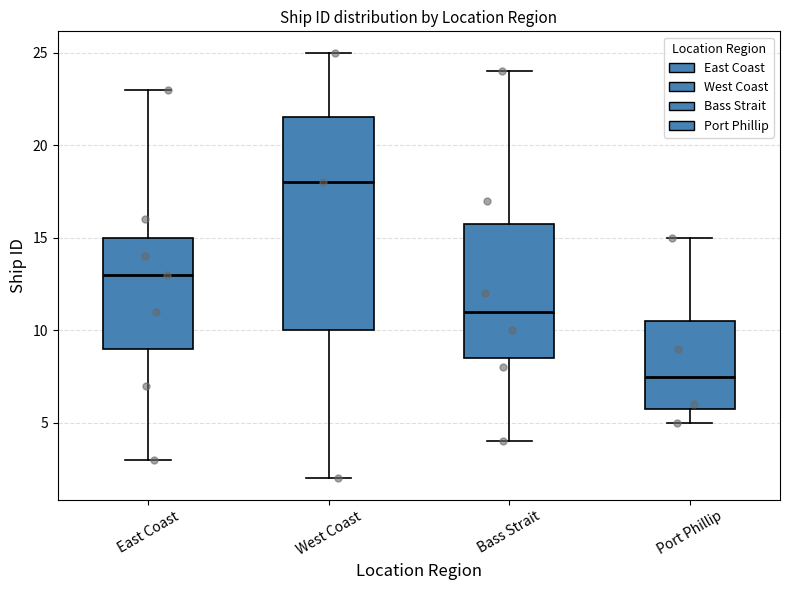

Reading left to right, read every box against the y-axis: the position of its median line, the range the box covers, and the ends of its whiskers. The values are not printed on the chart, so give them approximately, as read against the axis.

East Coast: median 13.0, box 9.0 to 15.0, whiskers 3.0 to 23.0
West Coast: median 18.0, box 10.0 to 21.5, whiskers 2.0 to 25.0
Bass Strait: median 11.0, box 8.5 to 16.0, whiskers 4.0 to 24.0
Port Phillip: median 7.5, box 6.0 to 10.5, whiskers 5.0 to 15.0